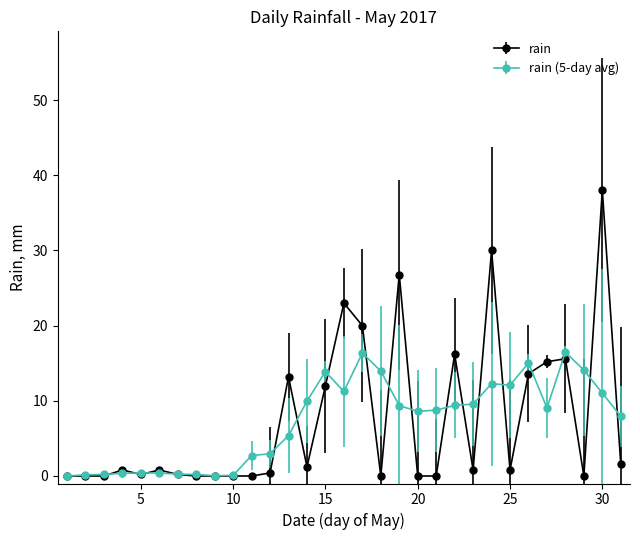

How many lines are shown in the chart?

2